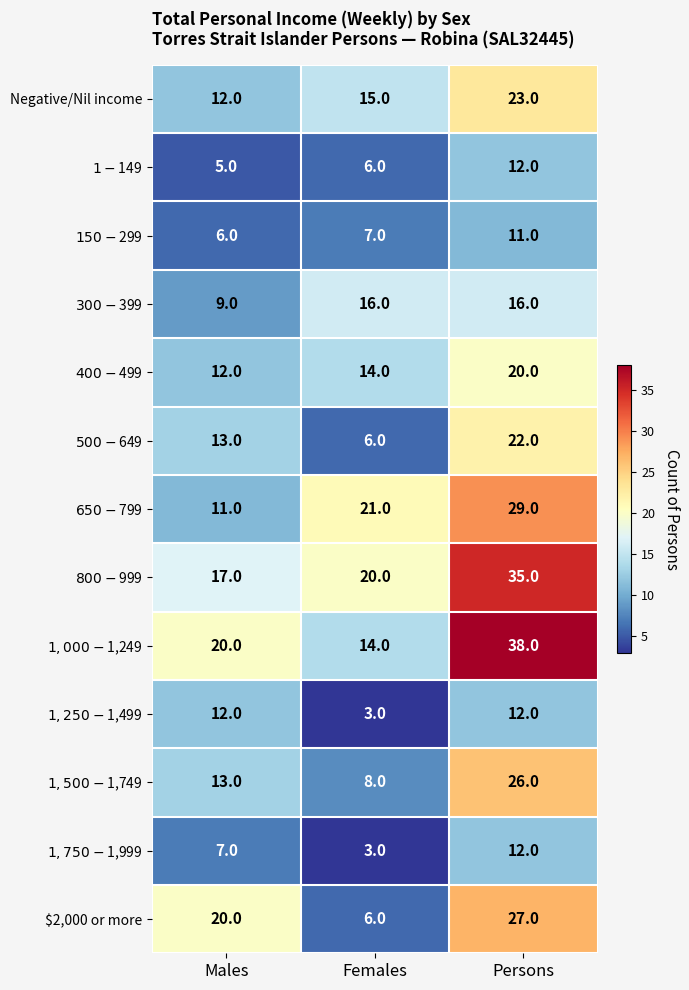

What is the maximum value shown in the chart?

38